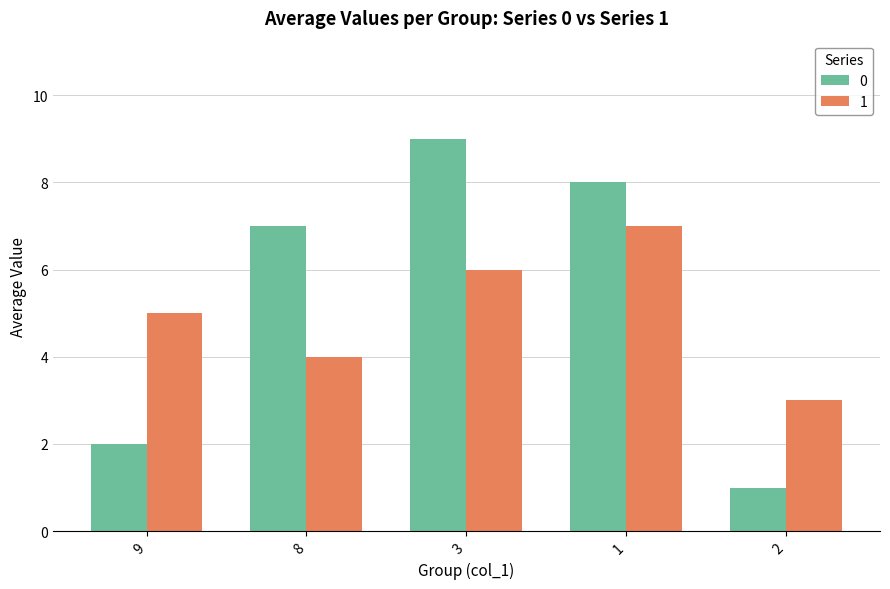

Reading right to left, transcribe all the data shown in this chart.

0: 1	8	9	7	2
1: 3	7	6	4	5